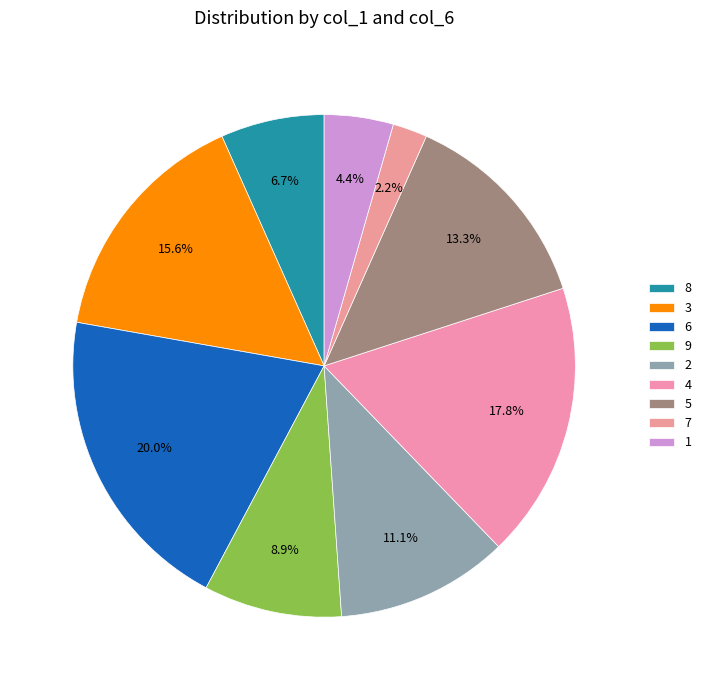

How much of the chart is everything except 4?

82.2%